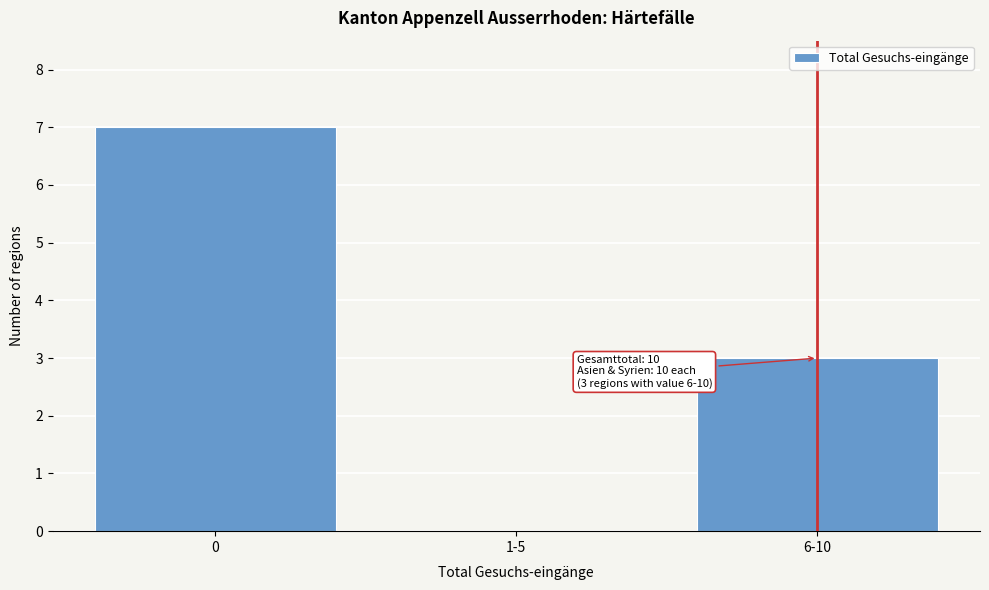

Reading left to right, list all the values displayed in this chart.

0=7	1-5=0	6-10=3